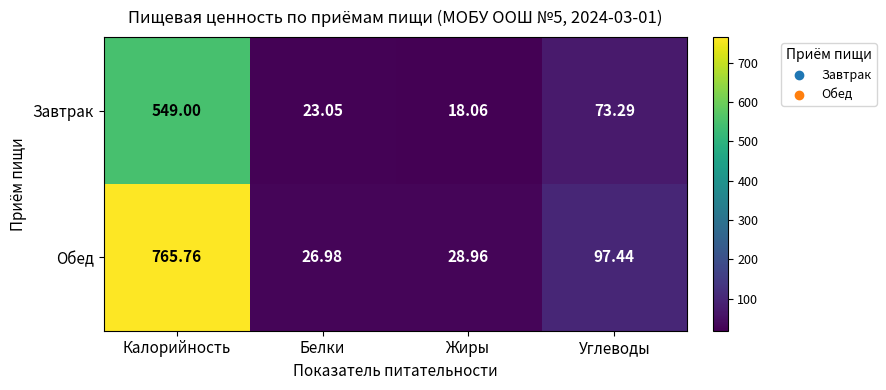

Is the value of Обед at Калорийность greater than the value of Завтрак at Жиры?

Yes